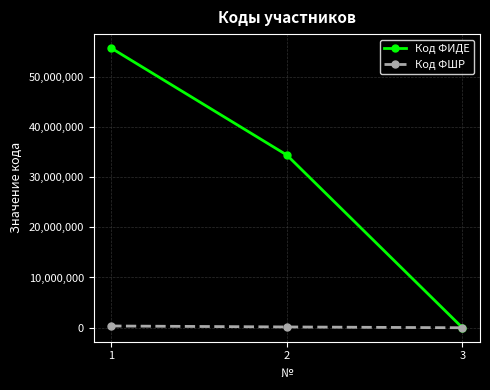

Between 1 and 3, which series saw the biggest shift?

Код ФИДЕ